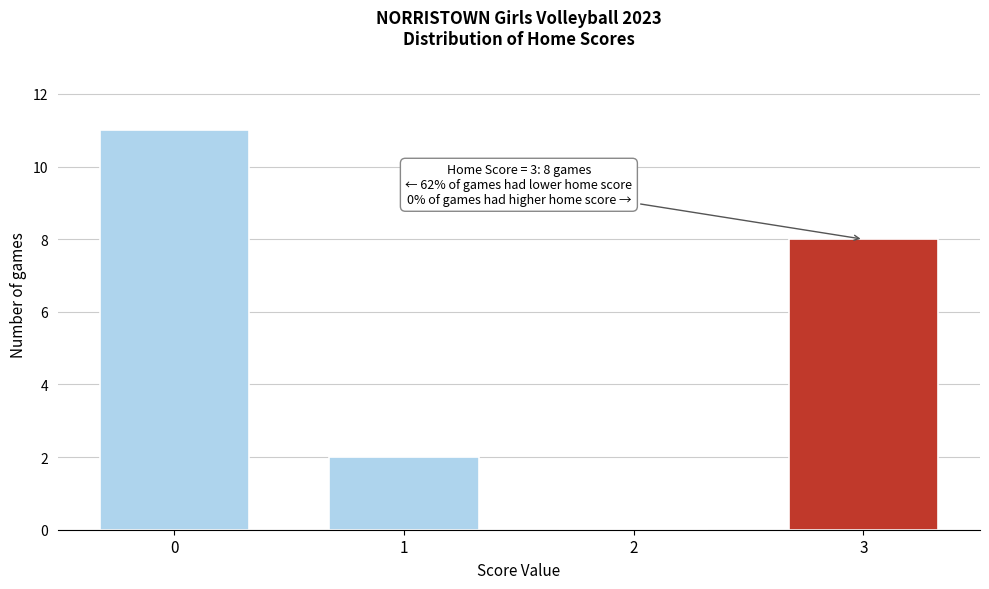

Reading right to left, extract all data points from this chart.

3=8	2=0	1=2	0=11